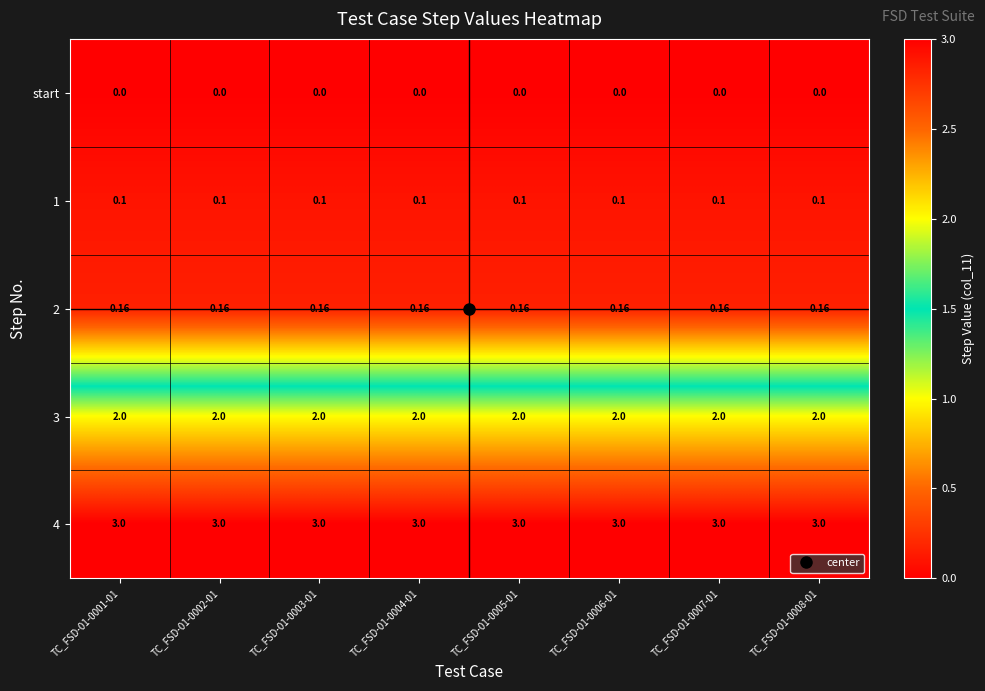

How many series are shown in this chart?

5